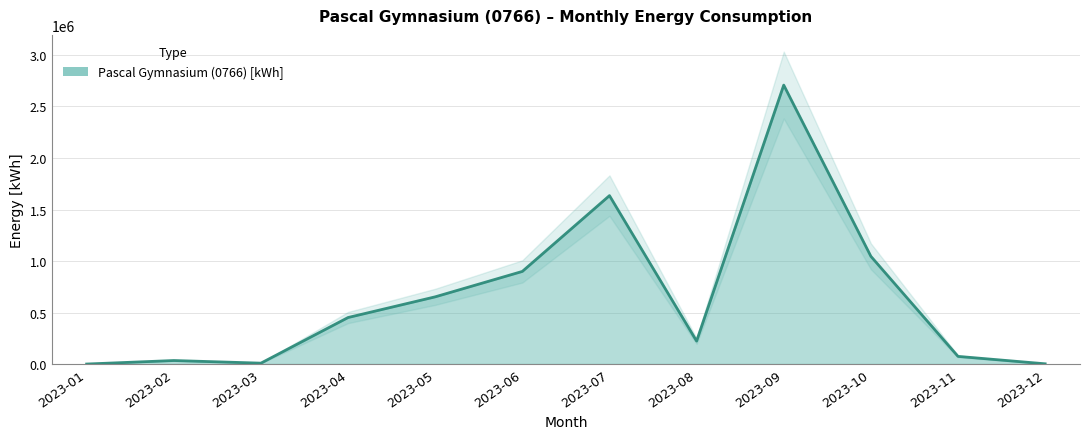

Reading left to right, extract all data points from this chart.

2023-01=0	2023-02=34120	2023-03=8610	2023-04=451450	2023-05=652290	2023-06=898930	2023-07=1634760	2023-08=223000	2023-09=2707620	2023-10=1045590	2023-11=74260	2023-12=2280